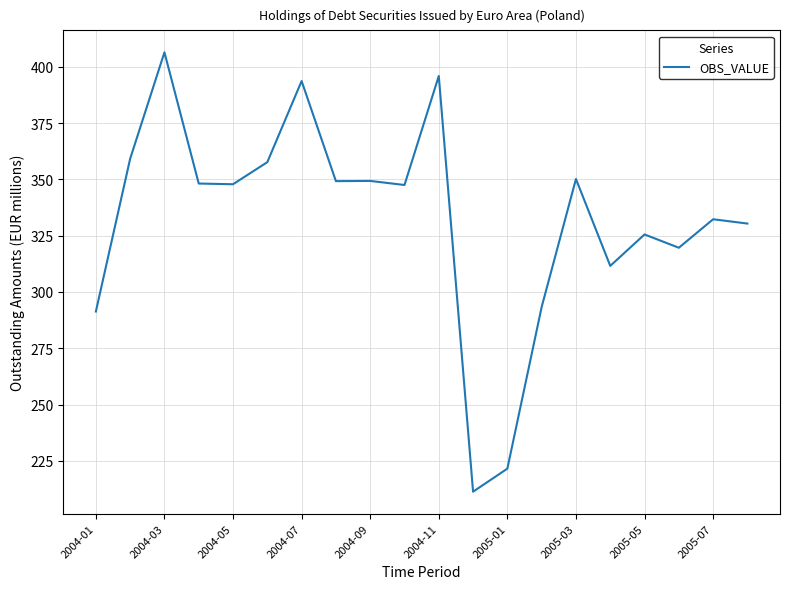

What is the smallest value displayed?

211.3